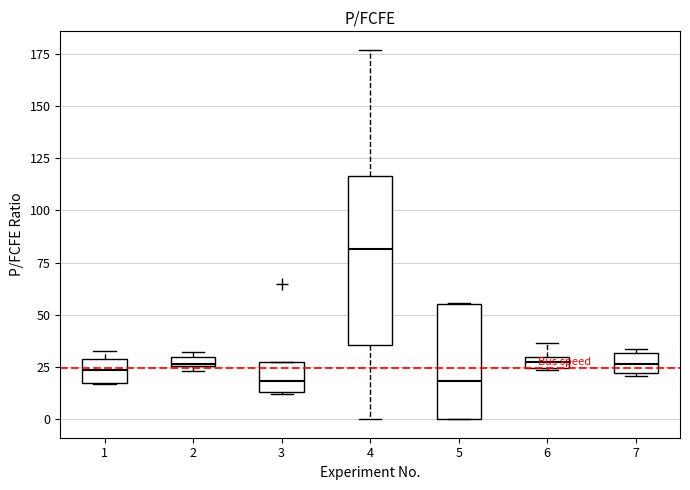

Comparing the boxes themselves (not the whiskers), which one is the tallest?

4